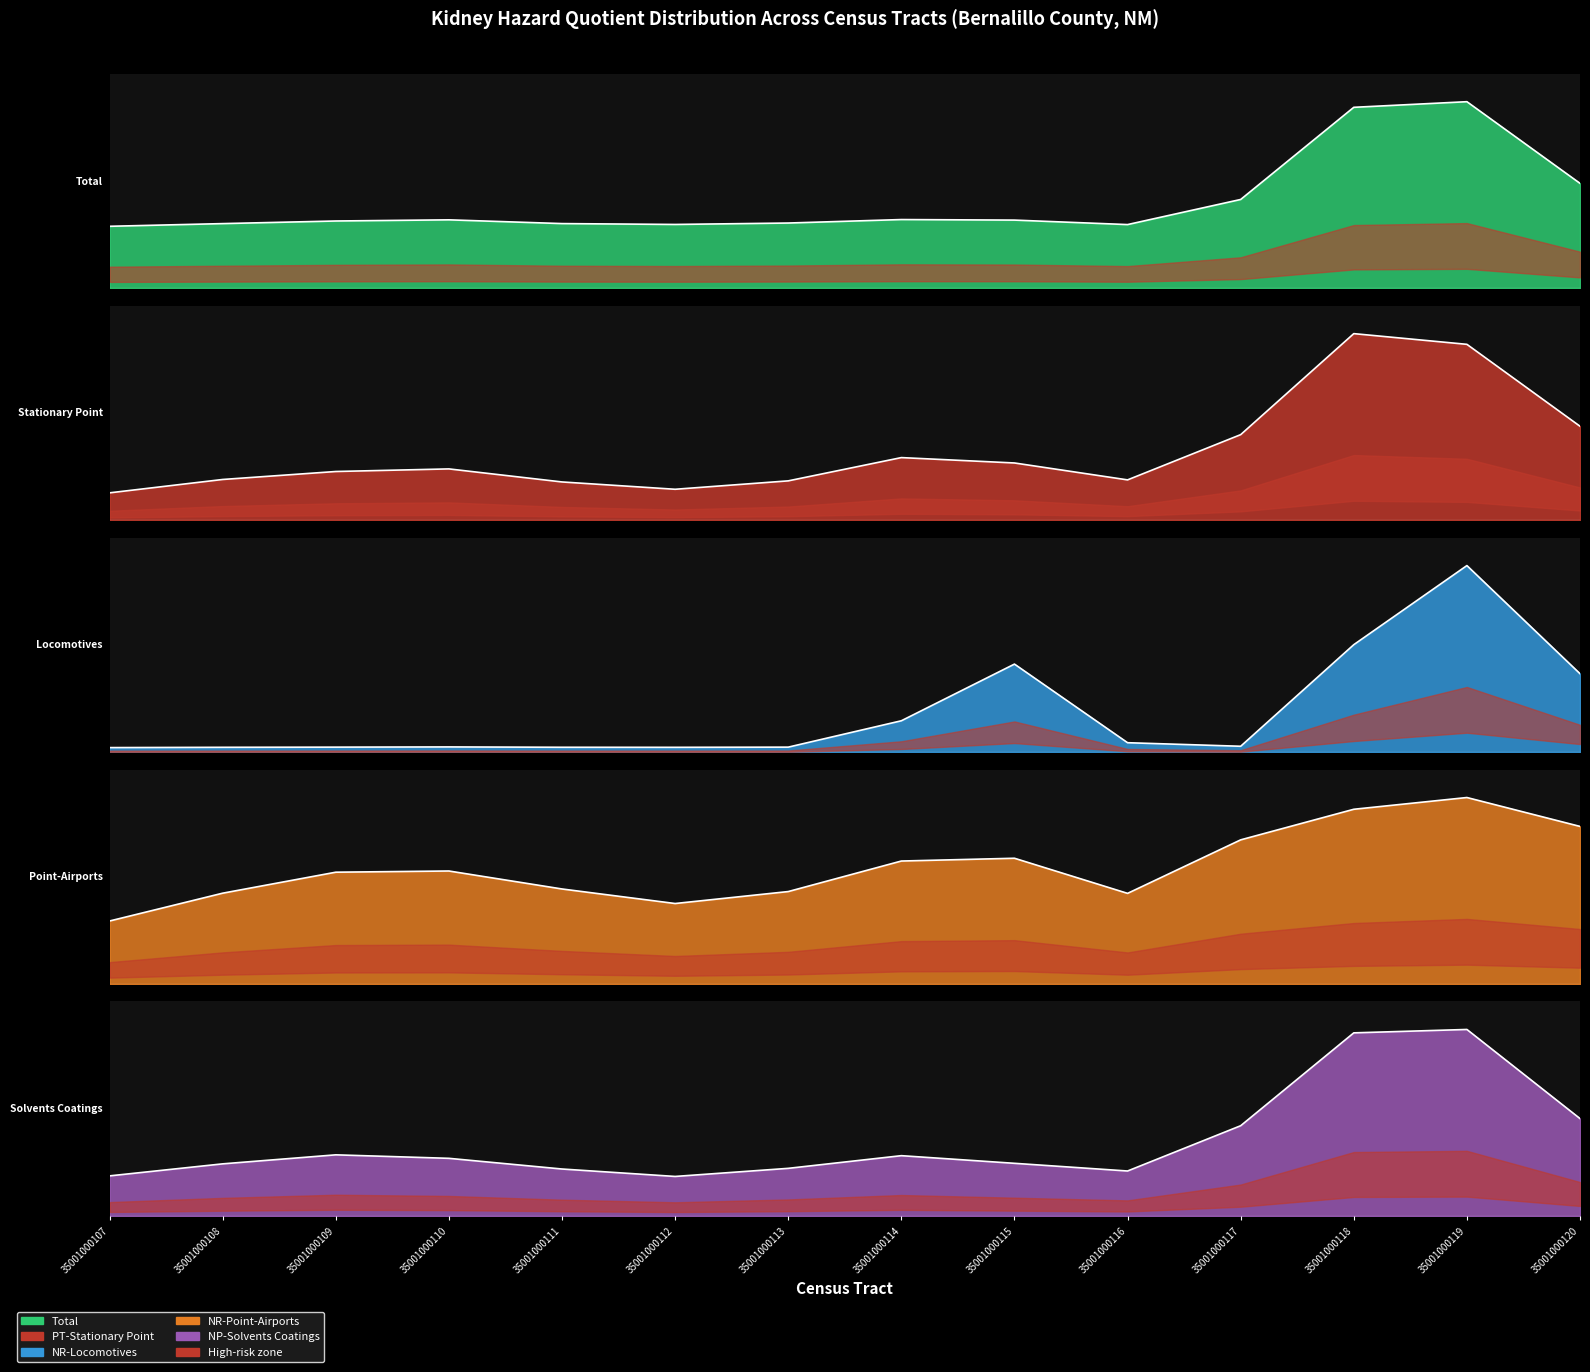

What is the value of the PT-Stationary Point Kidney (hazard quotient) point at the 8th from the left?

0.3